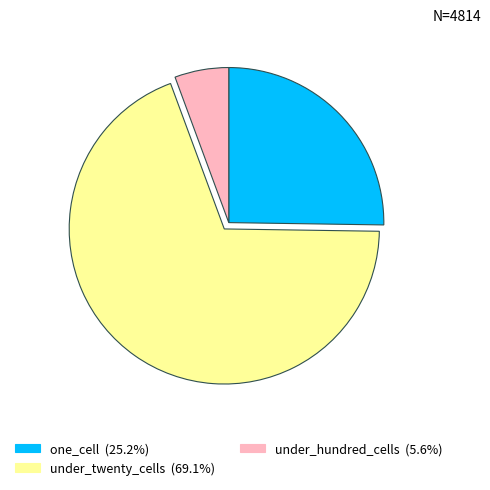

Is there a majority slice in this chart?

Yes